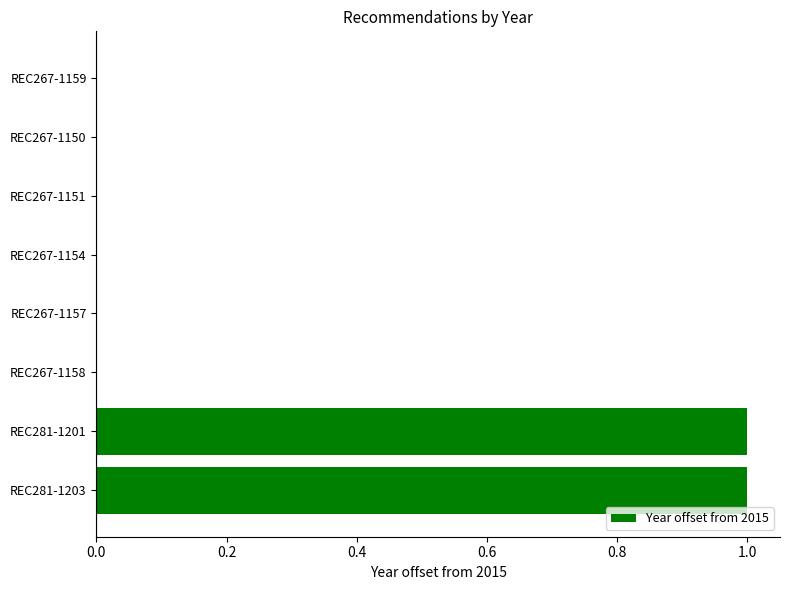

What is the greatest value displayed?

1